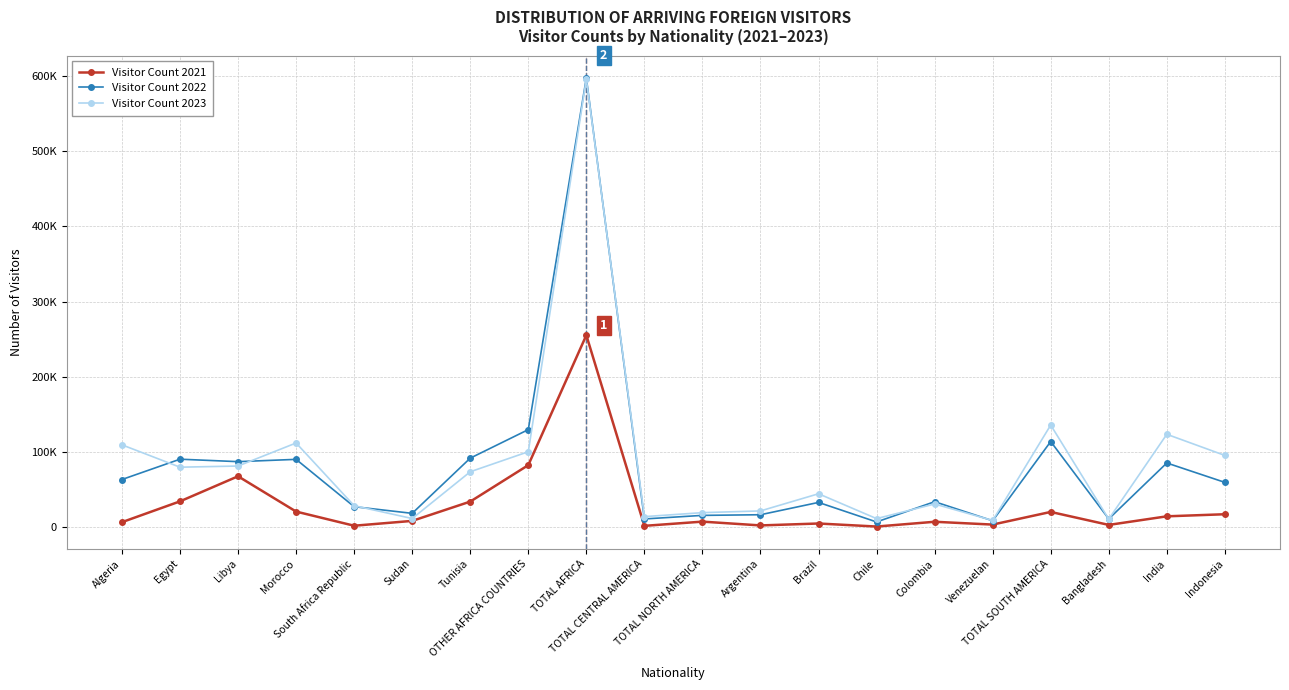

What is the sum of the Visitor Count 2021 values at Bangladesh and Libya?

70455